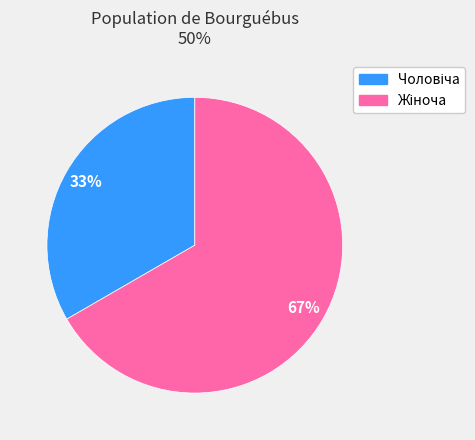

Does any single category account for the majority?

Yes